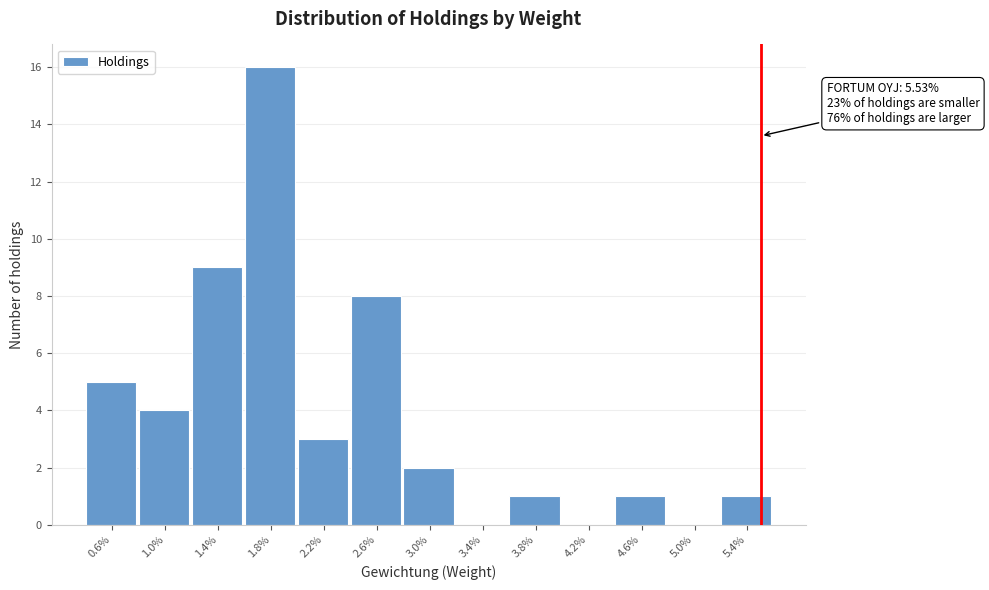

Reading right to left, transcribe all the data shown in this chart.

5.4%=1	5.0%=0	4.6%=1	4.2%=0	3.8%=1	3.4%=0	3.0%=2	2.6%=8	2.2%=3	1.8%=16	1.4%=9	1.0%=4	0.6%=5